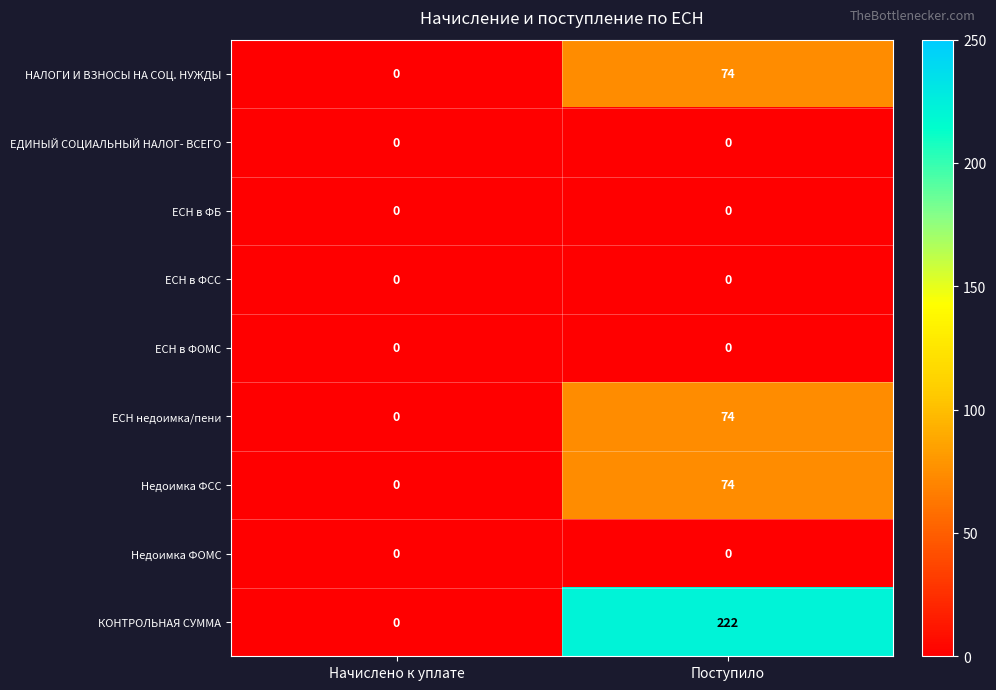

How many categories are shown in the chart?

2